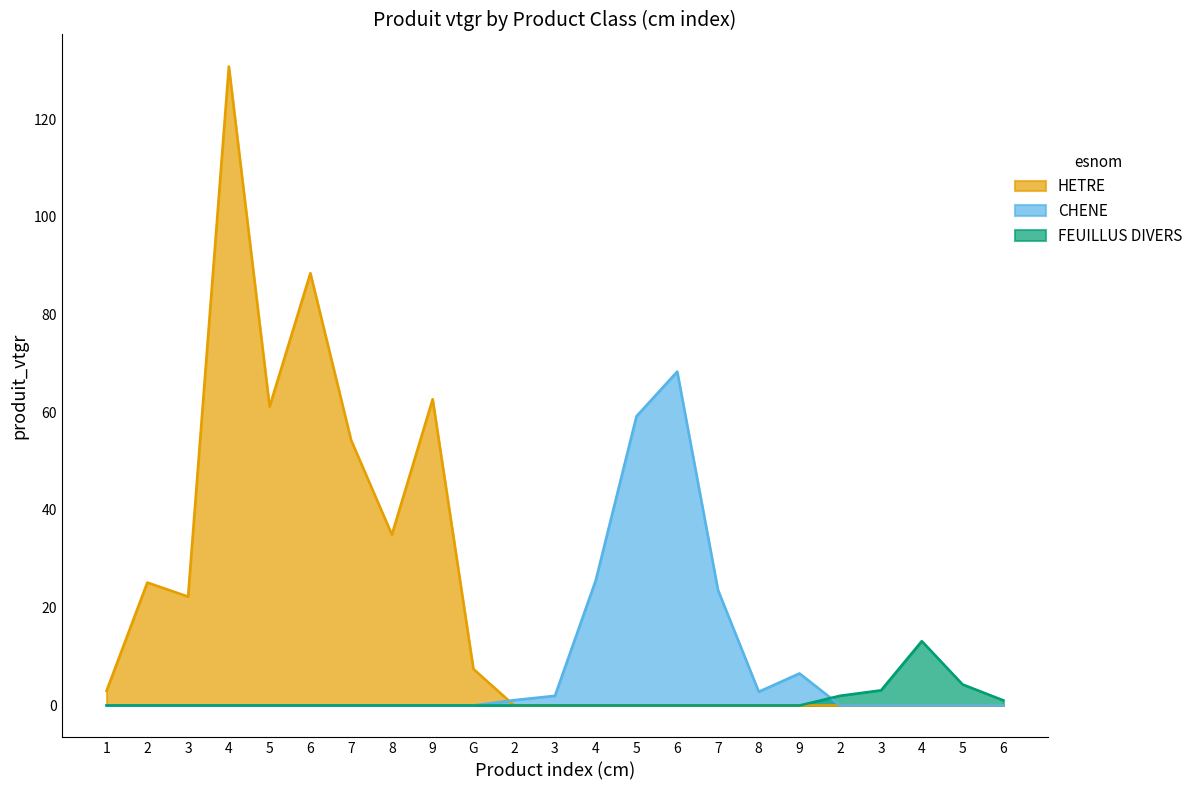

Which series has the largest total across all categories?

HETRE